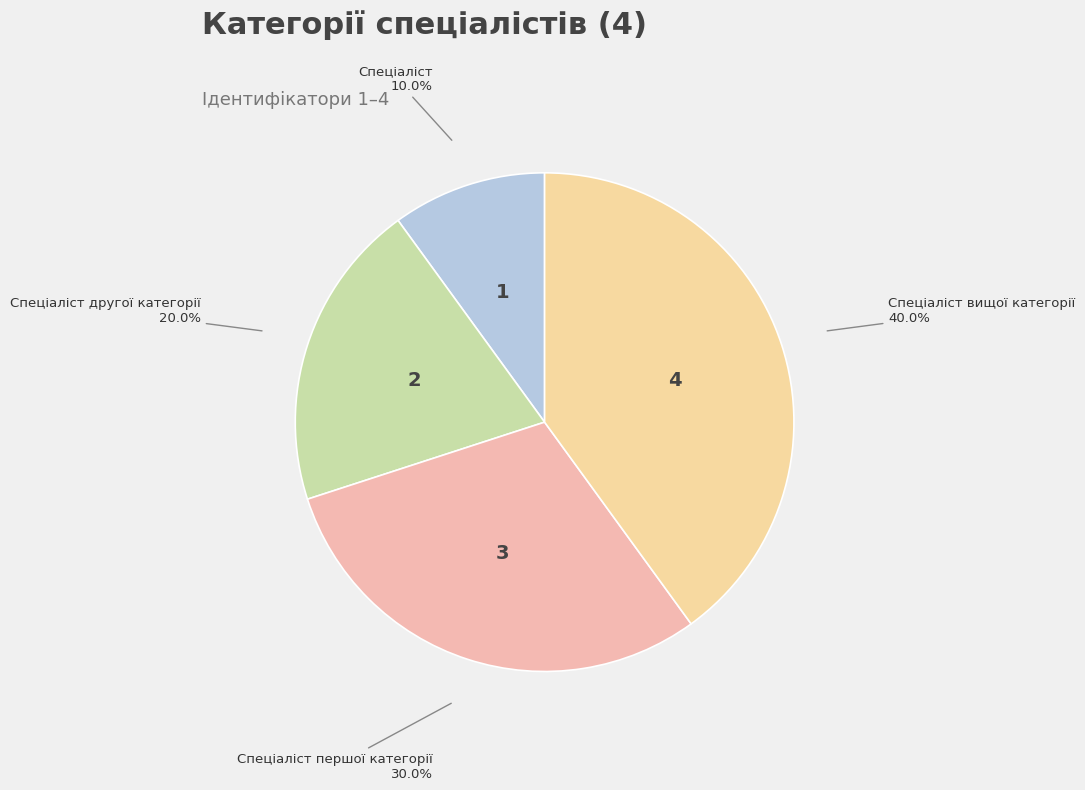

Is there any slice that represents more than half of the pie?

No